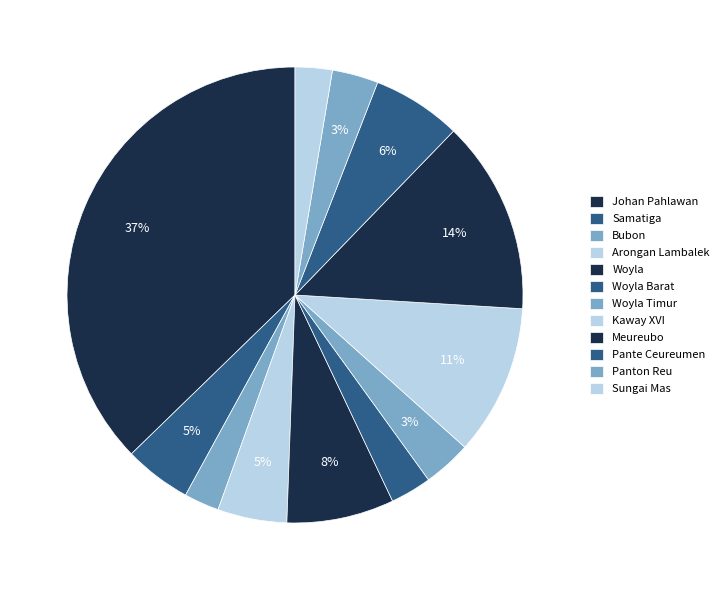

Is Pante Ceureumen the majority of the pie?

No